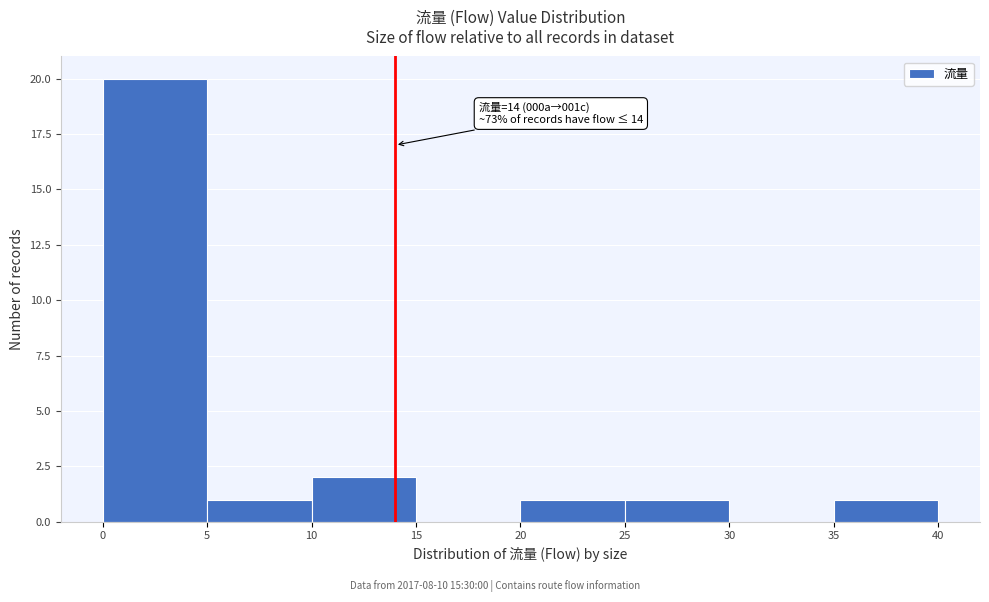

Over which range of the x-axis is the bar tallest?

0 to 5